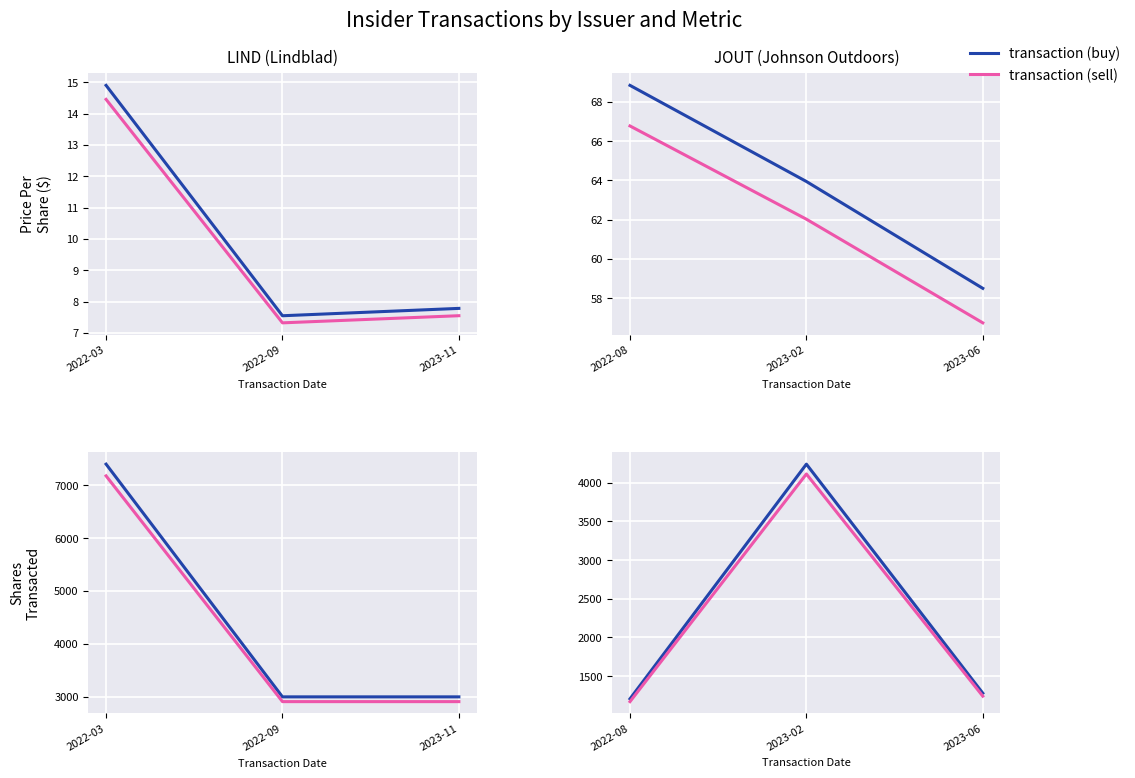

List the series in order of their overall mean, lowest first.

transaction (sell), transaction (buy)